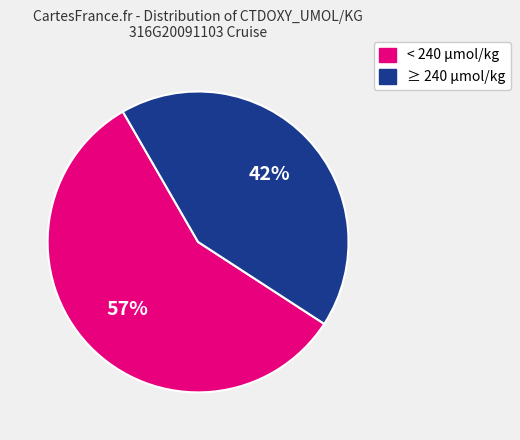

To the nearest percent, what is the average slice percentage?

50%